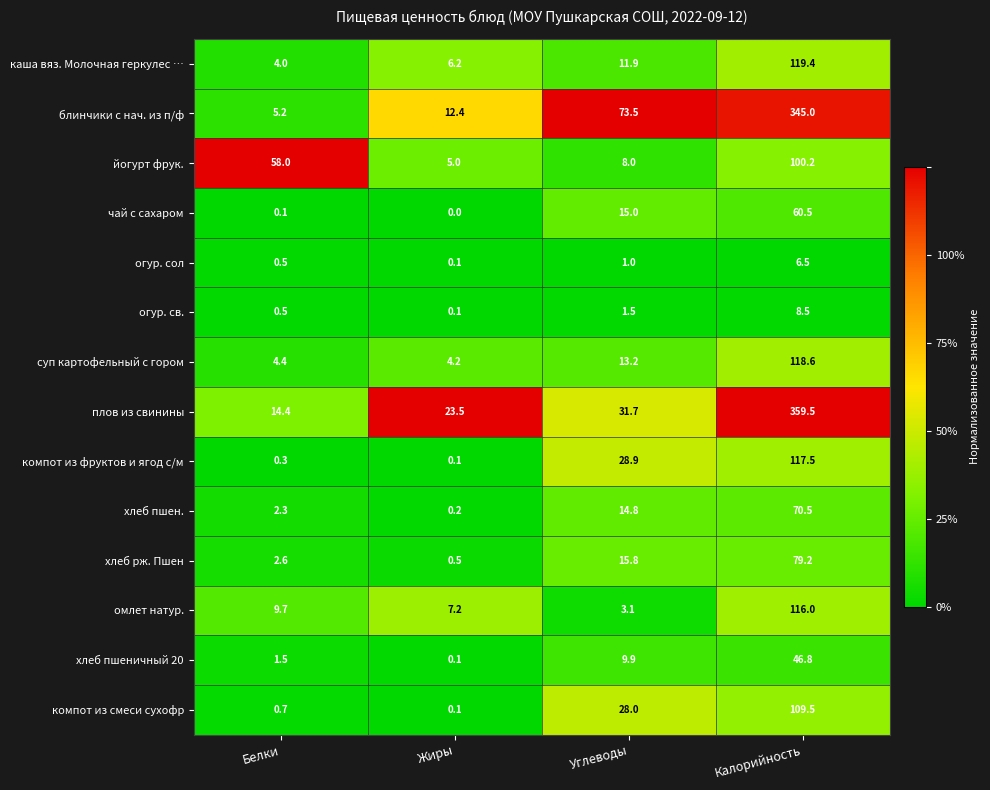

Count the number of data series in this chart.

14